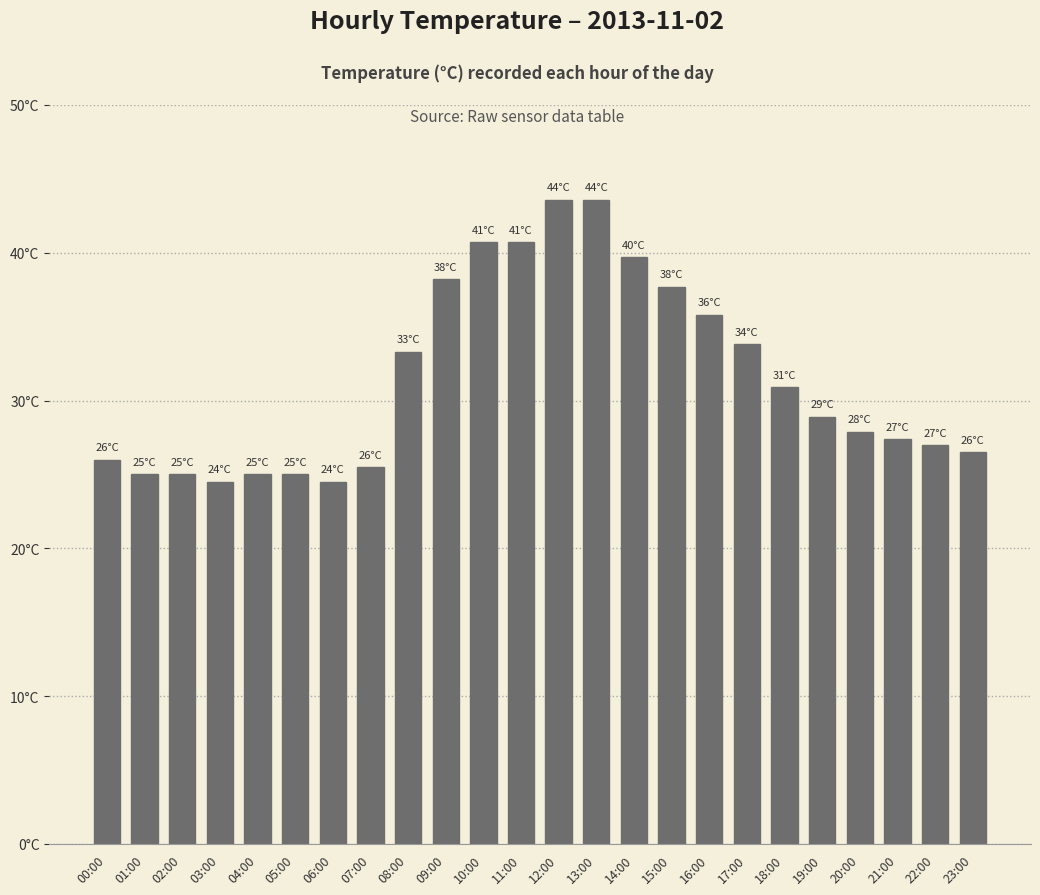

Approximately how many times larger is the value at 06:00 compared to 18:00?

0.8